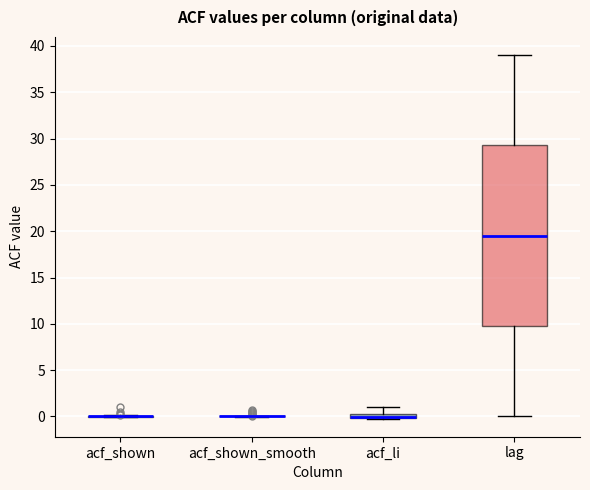

Which box is the tallest, from its lower edge to its upper edge?

lag